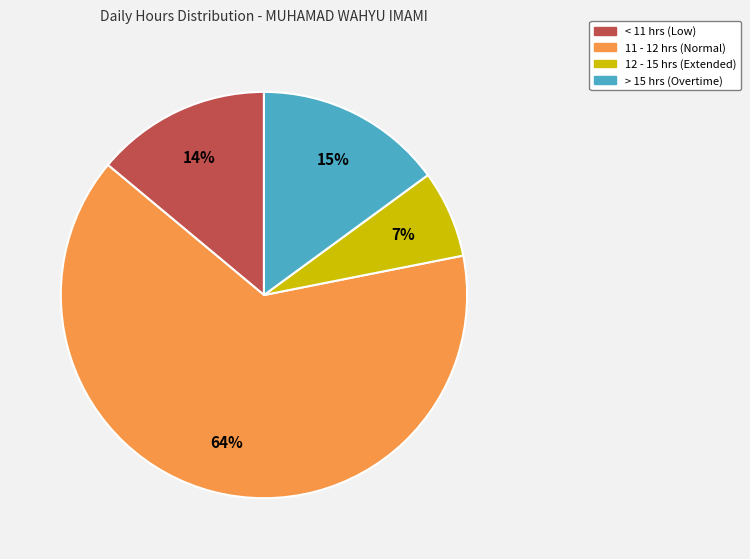

The 11 - 12 hrs (Normal) slice represents 64% of the pie. True or false?

True